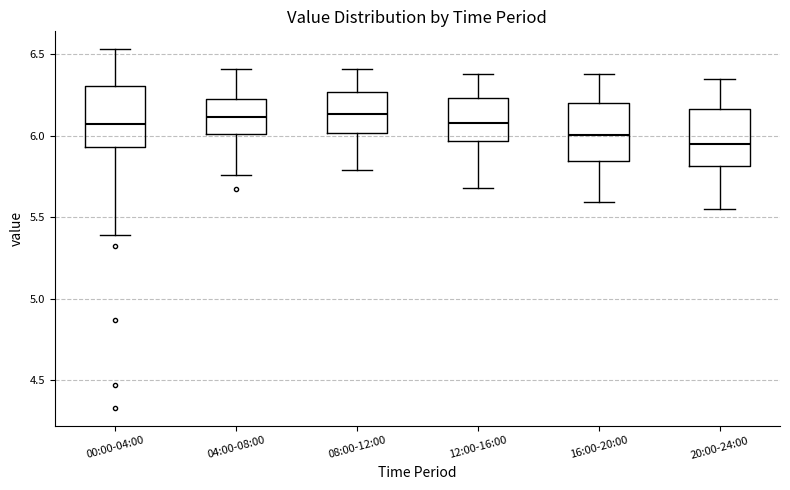

Where is the lower edge of the box for 00:00-04:00 on the y-axis? The values are not printed on the chart, so give them approximately, as read against the axis.

5.95